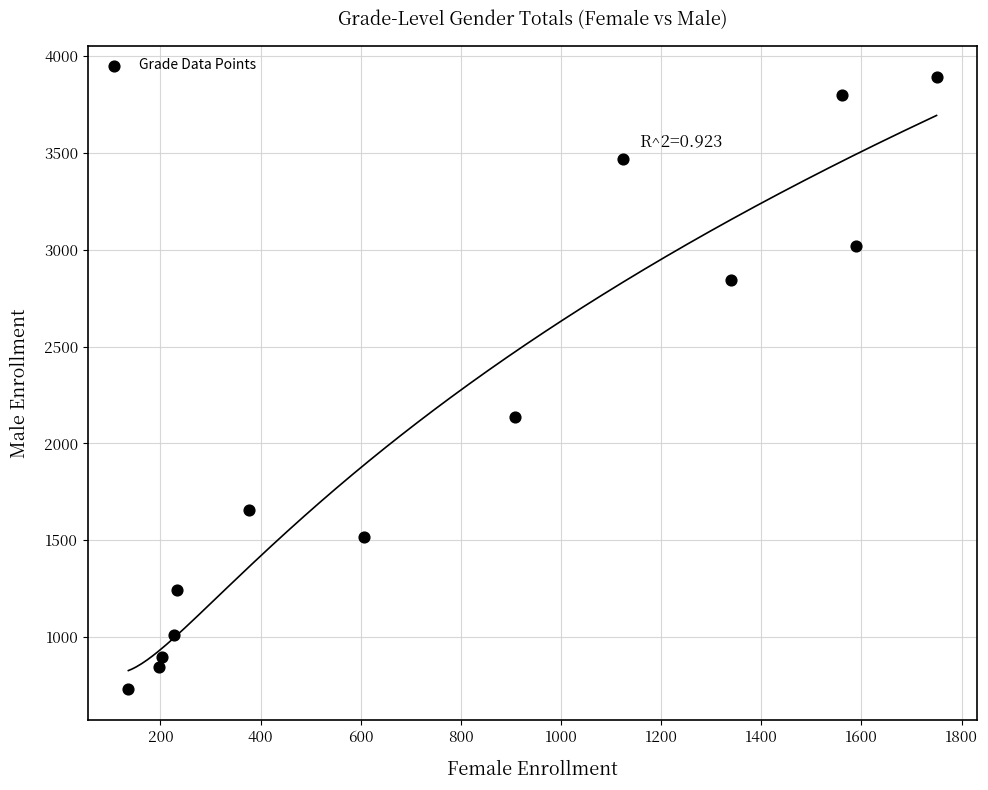

What is the range of X values (max minus min)?

1614